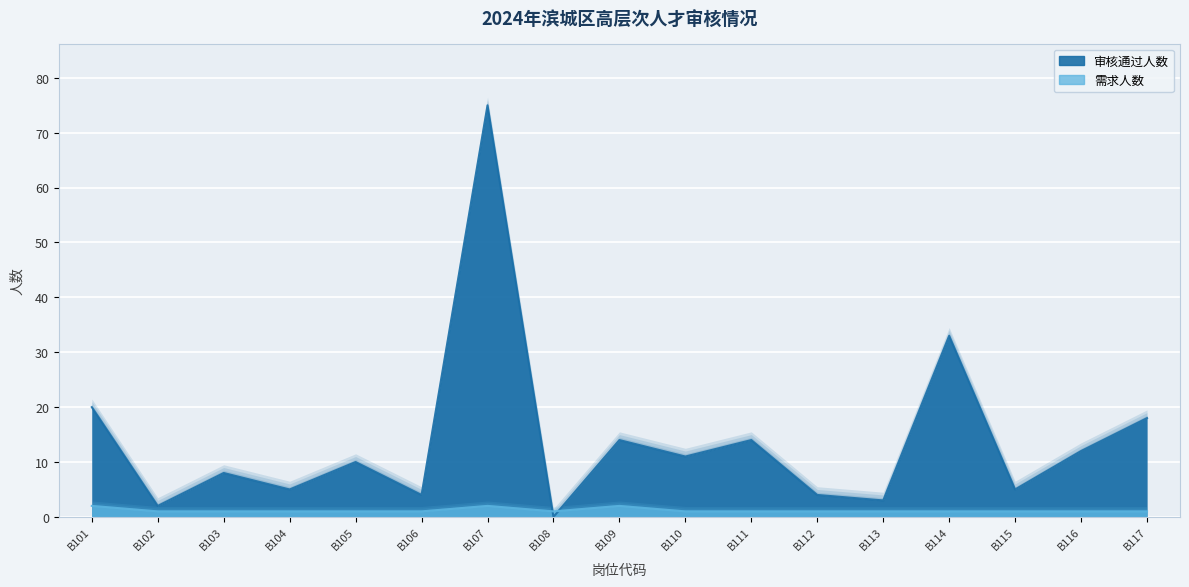

At B102, list the series in order from smallest to largest.

需求人数, 审核通过人数